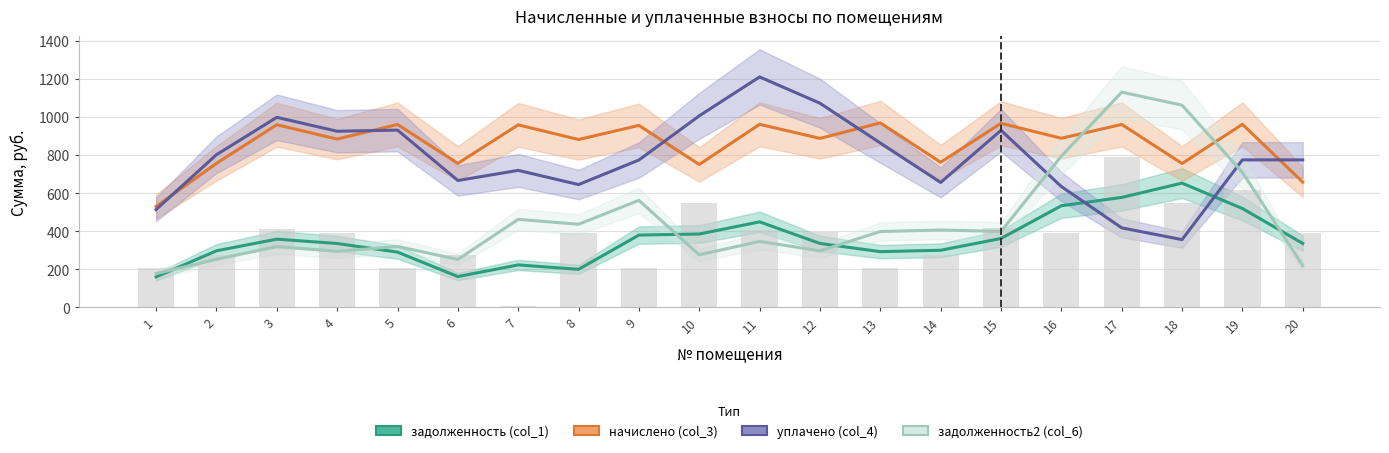

Which series has the widest spread of values?

задолженность2 (col_6)